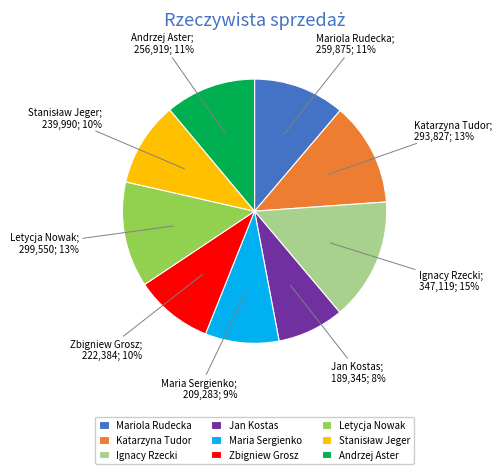

True or false: Jan Kostas accounts for 3% of the total.

False